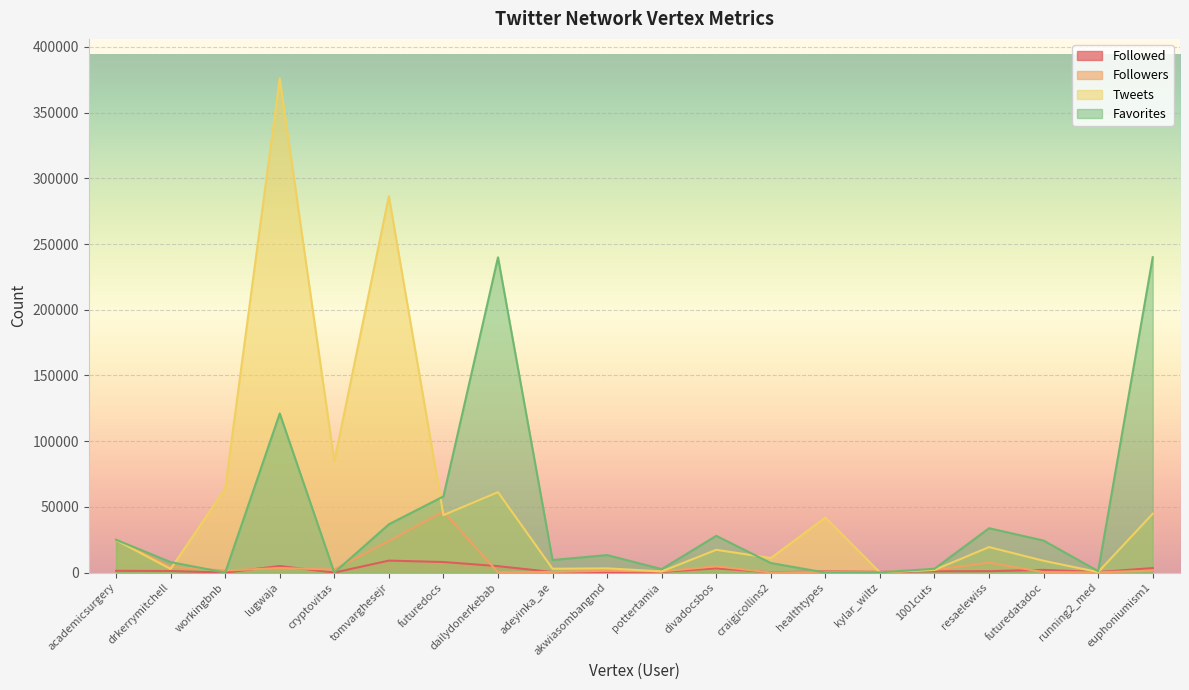

Reading left to right, extract all data points from this chart.

Followed: academicsurgery=1358	drkerrymitchell=1206	workingbnb=1	lugwaja=5004	cryptovitas=1	tomvarghesejr=9123	futuredocs=8043	dailydonerkebab=4905	adeyinka_ae=441	akwiasombangmd=200	pottertamia=539	divadocsbos=3190	craigjcollins2=226	healthtypes=925	kylar_wiltz=578	1001cuts=1009	resaelewiss=1079	futuredatadoc=2067	running2_med=451	euphoniumism1=3429
Followers: academicsurgery=25147	drkerrymitchell=4325	workingbnb=1604	lugwaja=3459	cryptovitas=2355	tomvarghesejr=24100	futuredocs=46420	dailydonerkebab=220	adeyinka_ae=506	akwiasombangmd=1376	pottertamia=882	divadocsbos=4795	craigjcollins2=56	healthtypes=495	kylar_wiltz=406	1001cuts=2032	resaelewiss=7602	futuredatadoc=318	running2_med=187	euphoniumism1=1550
Tweets: academicsurgery=24749	drkerrymitchell=2791	workingbnb=63904	lugwaja=376068	cryptovitas=84609	tomvarghesejr=286515	futuredocs=43735	dailydonerkebab=61208	adeyinka_ae=2932	akwiasombangmd=3221	pottertamia=893	divadocsbos=17346	craigjcollins2=11062	healthtypes=41865	kylar_wiltz=166	1001cuts=2055	resaelewiss=19419	futuredatadoc=9001	running2_med=404	euphoniumism1=44787
Favorites: academicsurgery=24959	drkerrymitchell=7996	workingbnb=0	lugwaja=121087	cryptovitas=0	tomvarghesejr=36775	futuredocs=57972	dailydonerkebab=239924	adeyinka_ae=9553	akwiasombangmd=13334	pottertamia=2646	divadocsbos=27986	craigjcollins2=7281	healthtypes=0	kylar_wiltz=139	1001cuts=2919	resaelewiss=33762	futuredatadoc=24361	running2_med=1095	euphoniumism1=239984